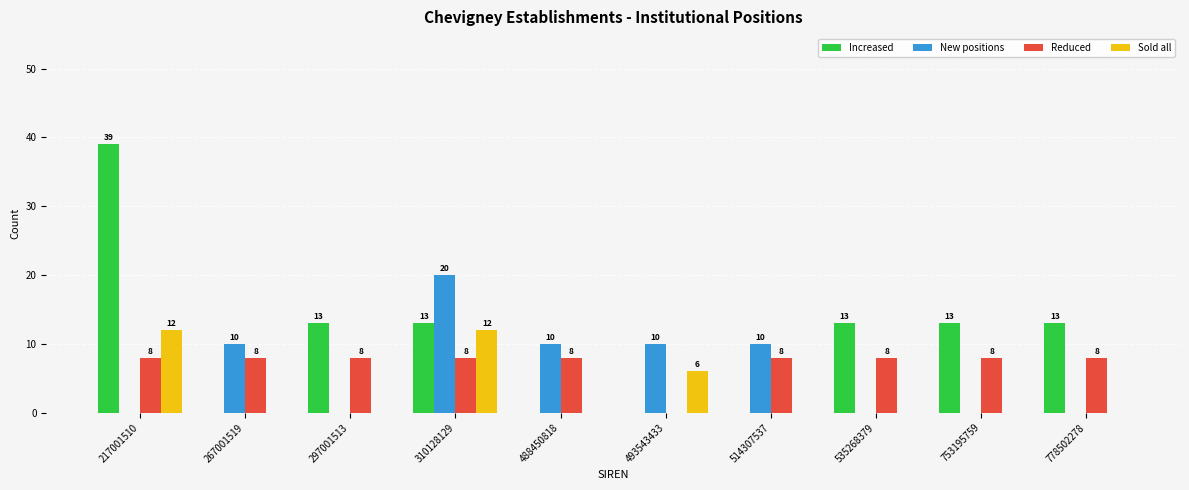

How many values in Increased are above zero?

6